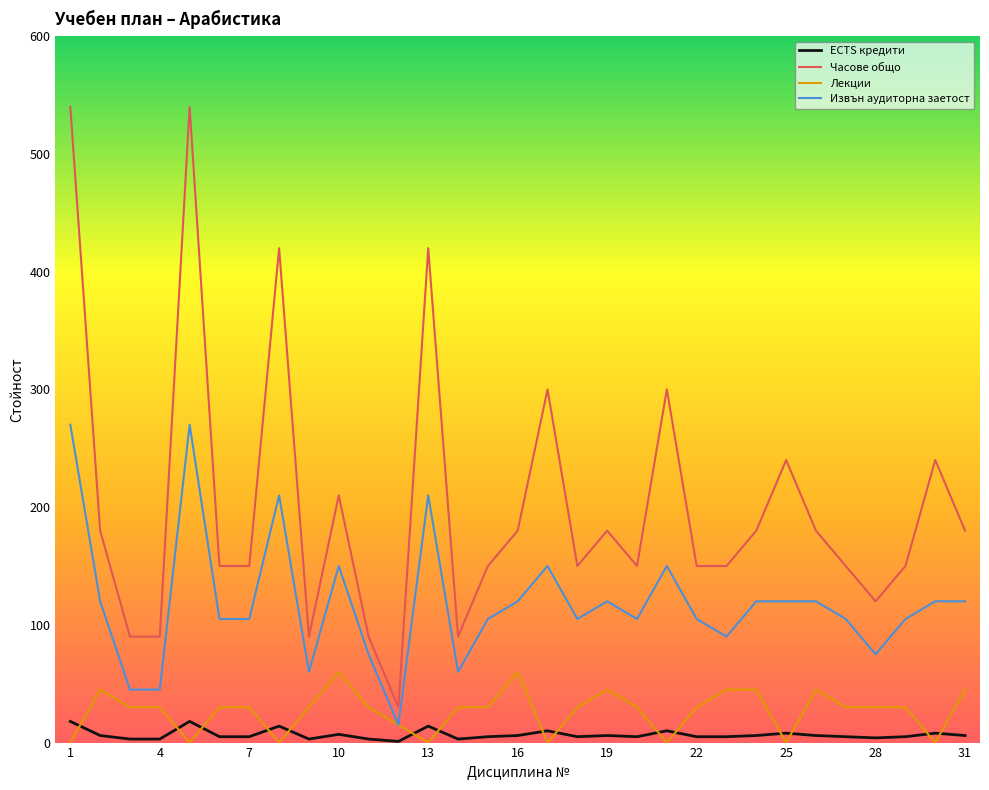

What are all the series names shown in the legend?

ECTS кредити, Часове общо, Лекции, Извън аудиторна заетост